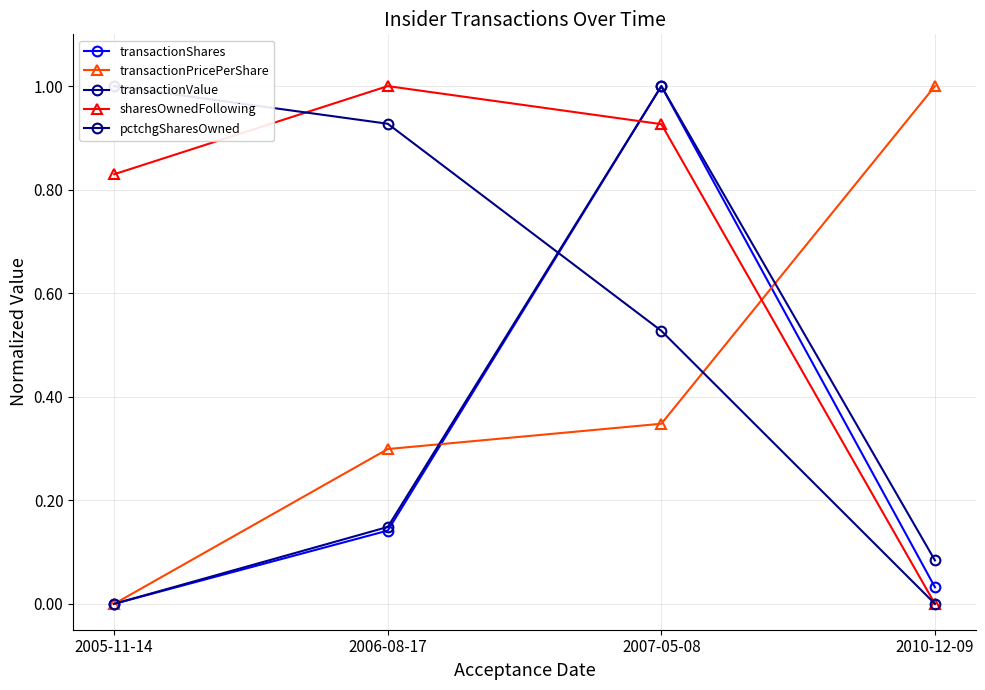

List the labels in order of transactionPricePerShare value, largest first.

2010-12-09, 2007-05-08, 2006-08-17, 2005-11-14